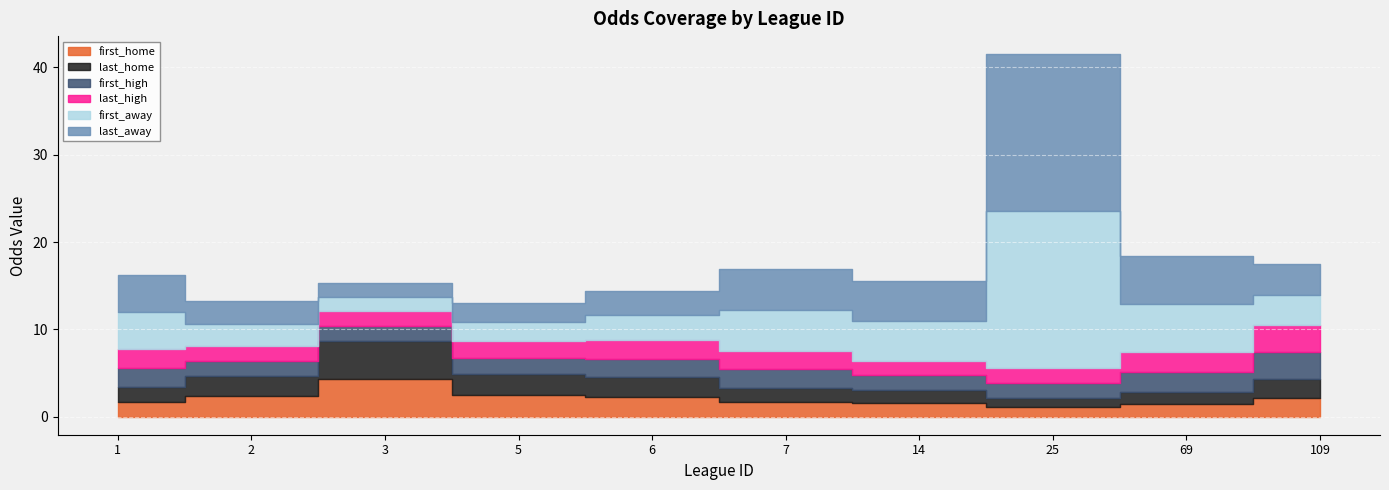

What is the value of the first_away point at the 8th from the left?

18.0